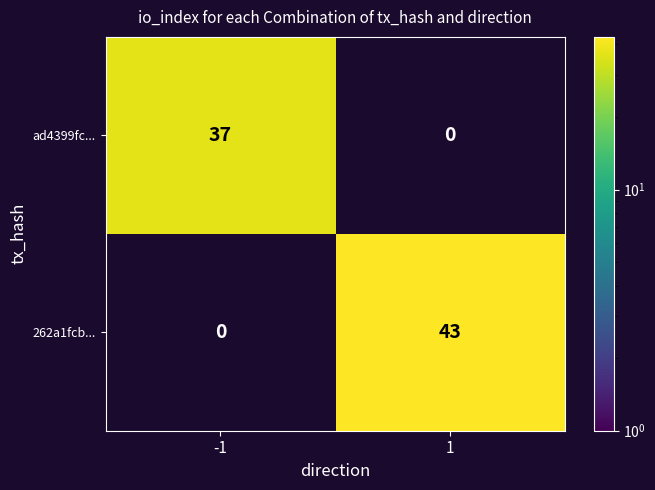

At how many categories does at least one series exceed 42?

1